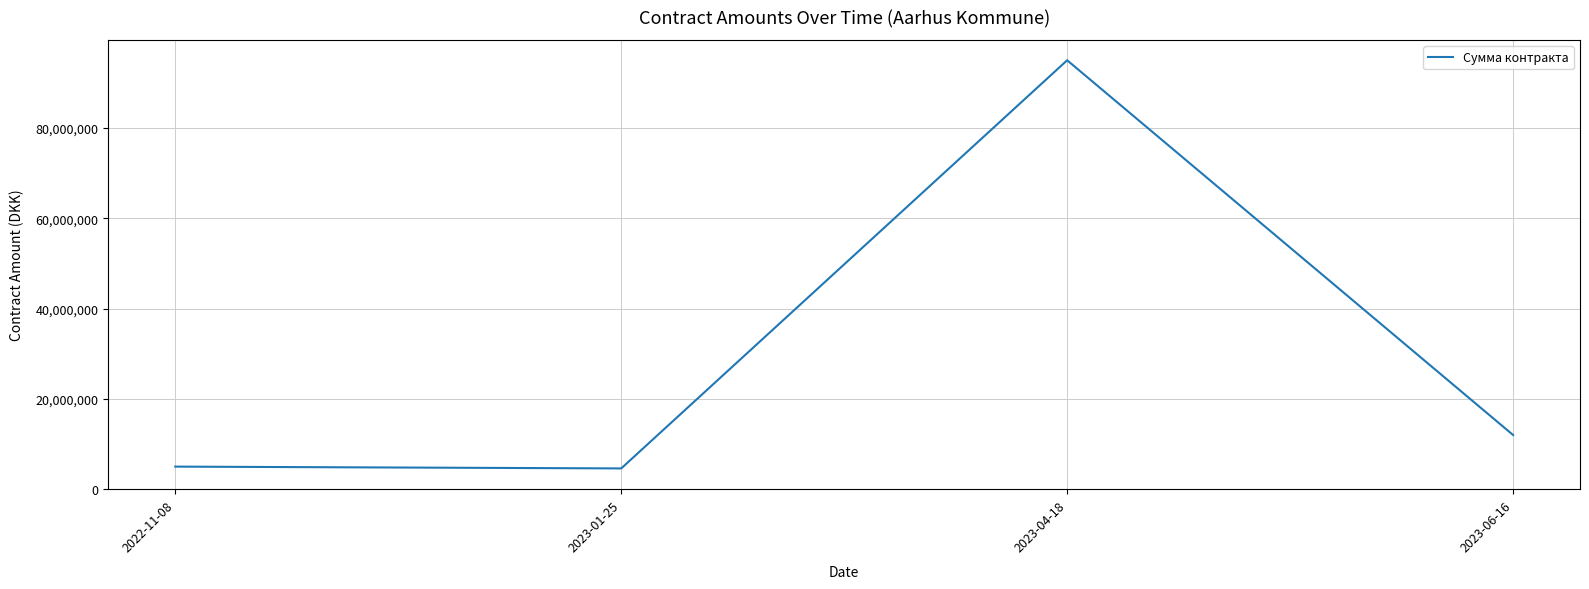

How many distinct data groups are displayed?

1